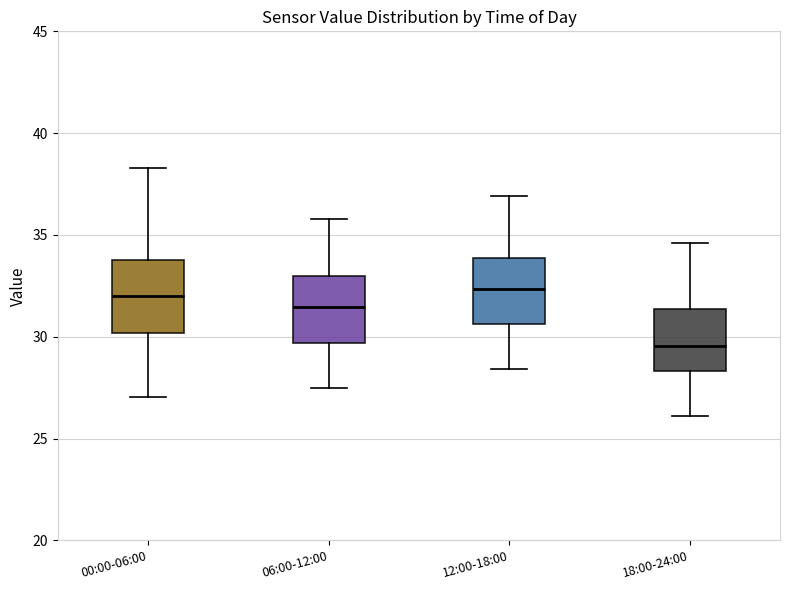

Reading left to right, read every box against the y-axis: the position of its median line, the range the box covers, and the ends of its whiskers. The values are not printed on the chart, so give them approximately, as read against the axis.

00:00-06:00: median 32.0, box 30.0 to 34.0, whiskers 27.0 to 38.5
06:00-12:00: median 31.5, box 29.5 to 33.0, whiskers 27.5 to 36.0
12:00-18:00: median 32.5, box 30.5 to 34.0, whiskers 28.5 to 37.0
18:00-24:00: median 29.5, box 28.5 to 31.5, whiskers 26.0 to 34.5